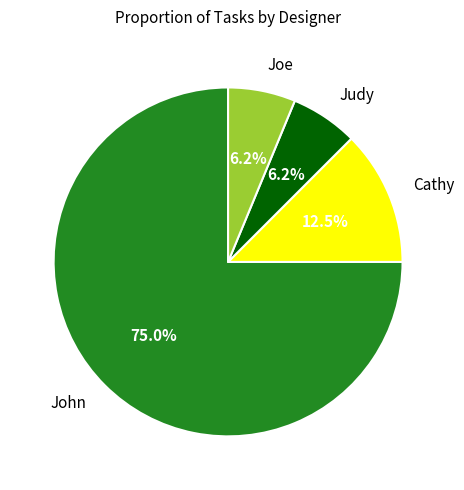

Does any single category account for the majority?

Yes